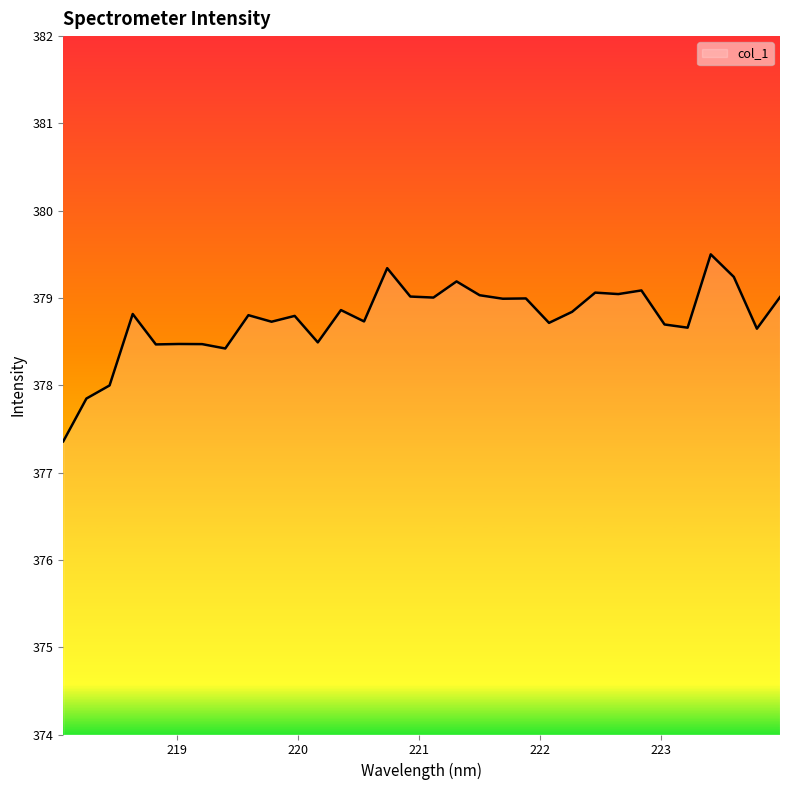

What is the smallest value displayed?

377.4